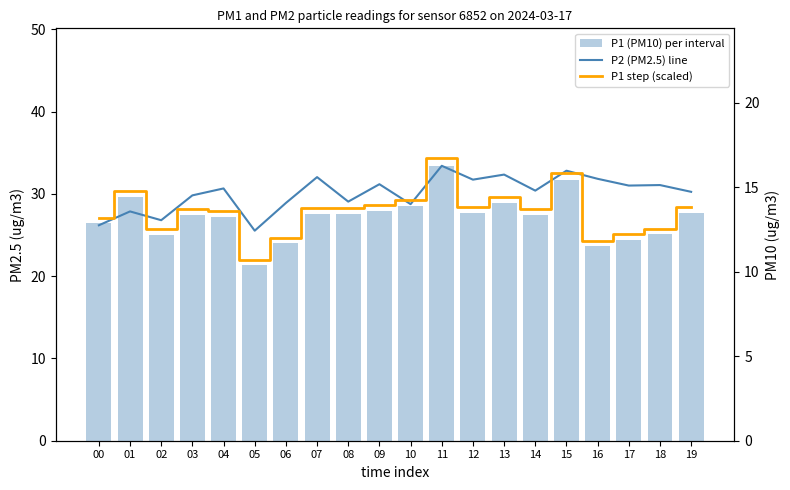

Reading left to right, extract all data points from this chart.

P1 (PM10) per interval: 26.4	29.6	25.1	27.5	27.2	21.4	24.0	27.6	27.6	27.9	28.6	33.4	27.6	28.9	27.4	31.6	23.7	24.4	25.1	27.7
P2 (PM2.5) line: 12.8	13.6	13.1	14.5	14.9	12.4	14.1	15.6	14.2	15.2	14.0	16.3	15.4	15.8	14.8	16.0	15.5	15.1	15.1	14.7
P1 step (scaled): 13.2	14.8	12.5	13.7	13.6	10.7	12.0	13.8	13.8	13.9	14.3	16.7	13.8	14.4	13.7	15.8	11.8	12.2	12.6	13.8